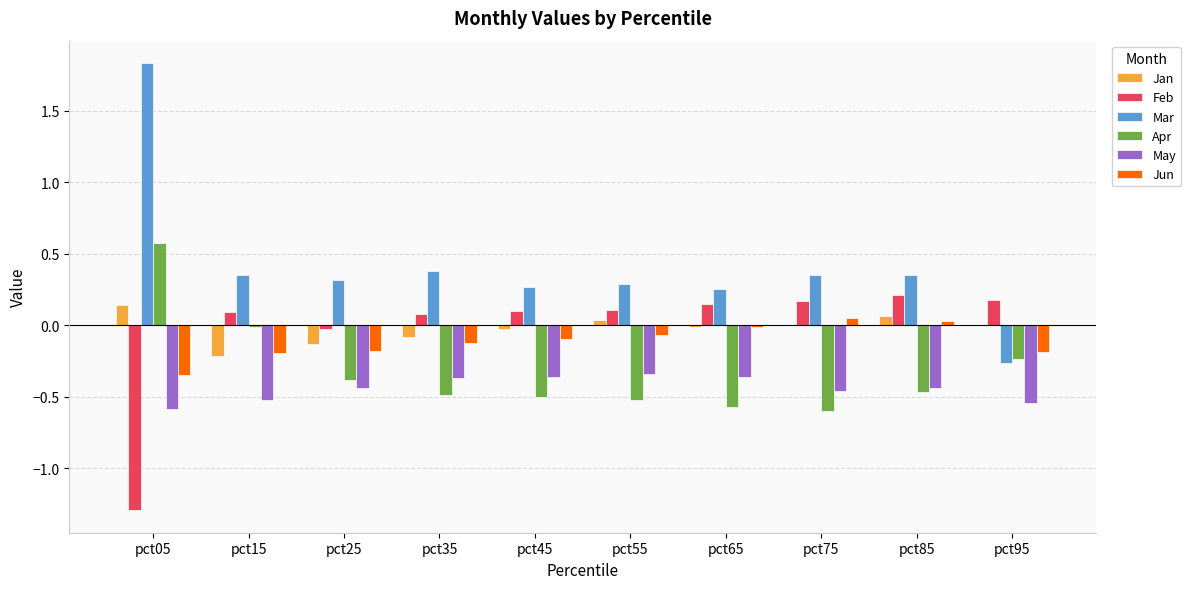

Is the value of Apr at pct25 greater than the value of Mar at pct15?

No